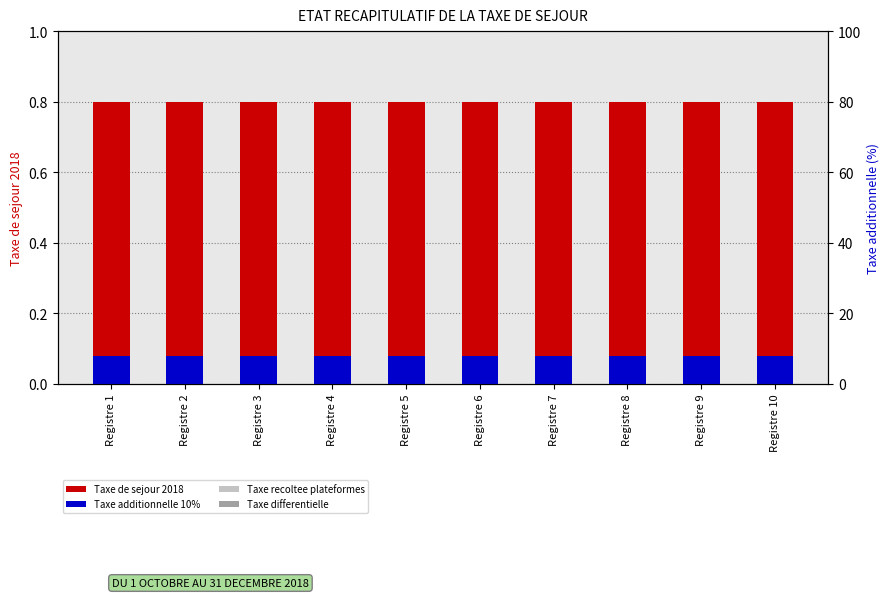

How many bars are there in total?

40